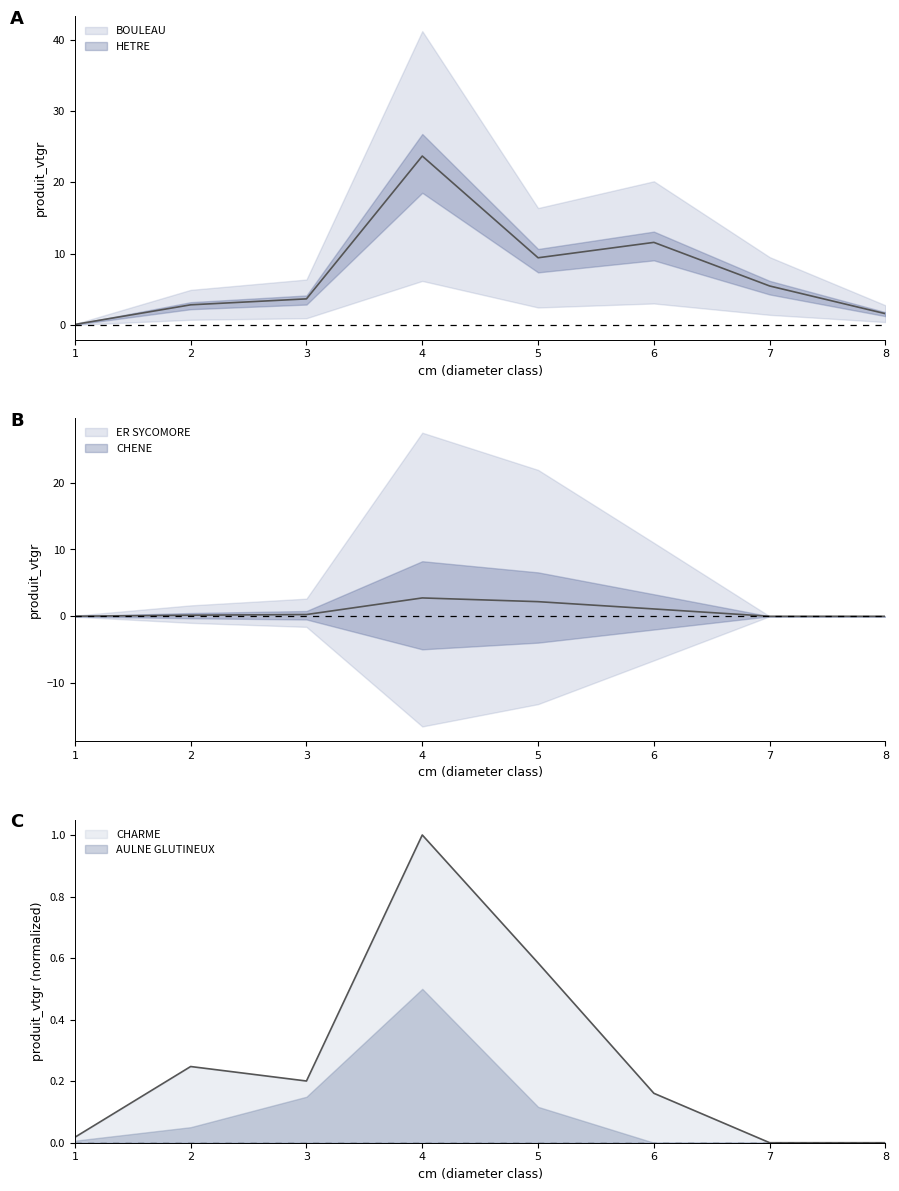

Reading left to right, transcribe all the data shown in this chart.

BOULEAU: 0.1	2.8	3.7	23.7	9.4	11.6	5.5	1.6
CHARME: 0.0	0.2	0.2	1.0	0.6	0.2	0.0	0.0
ER SYCOMORE: 0.0	0.2	0.3	2.7	2.2	1.1	0.0	0.0